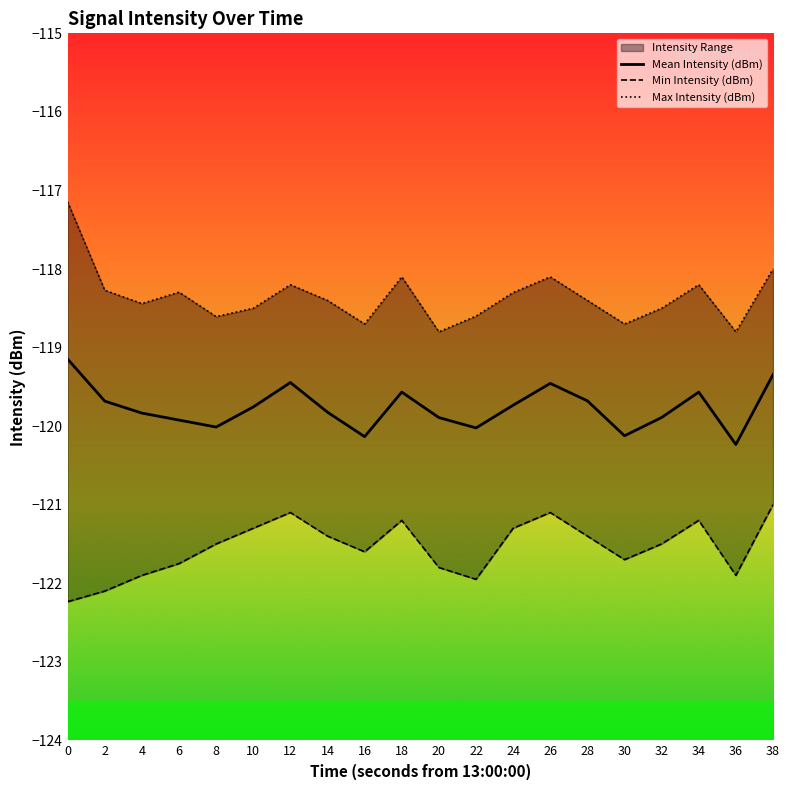

Where is the first local minimum for Max Intensity (dBm)?

4